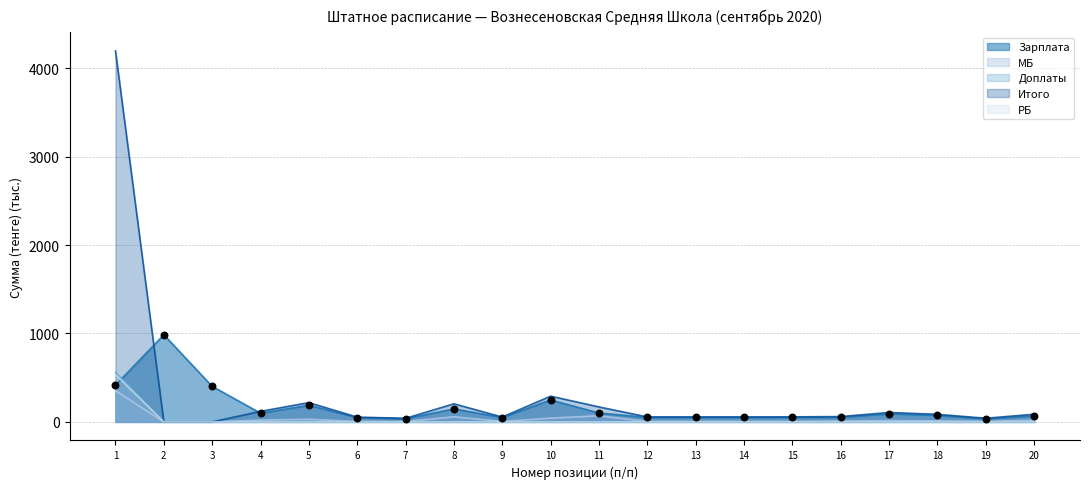

At how many categories does at least one series exceed 3481?

1